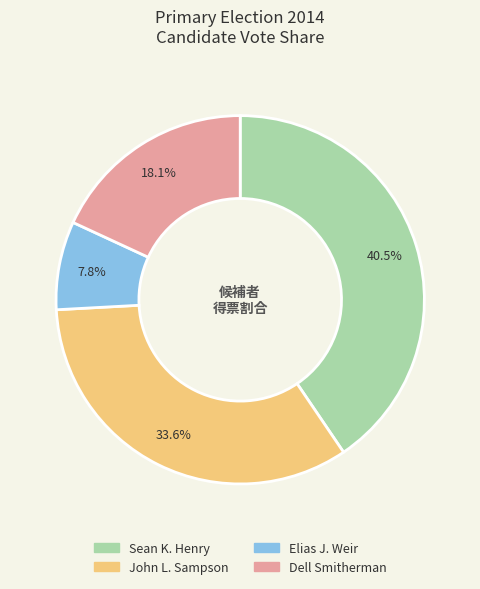

Combined, do John L. Sampson and Elias J. Weir account for over 50%?

No